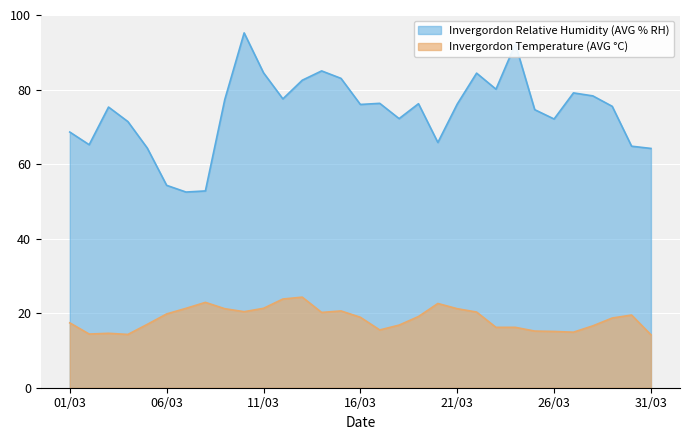

Which series has the largest total across all categories?

Invergordon Relative Humidity (AVG % RH)